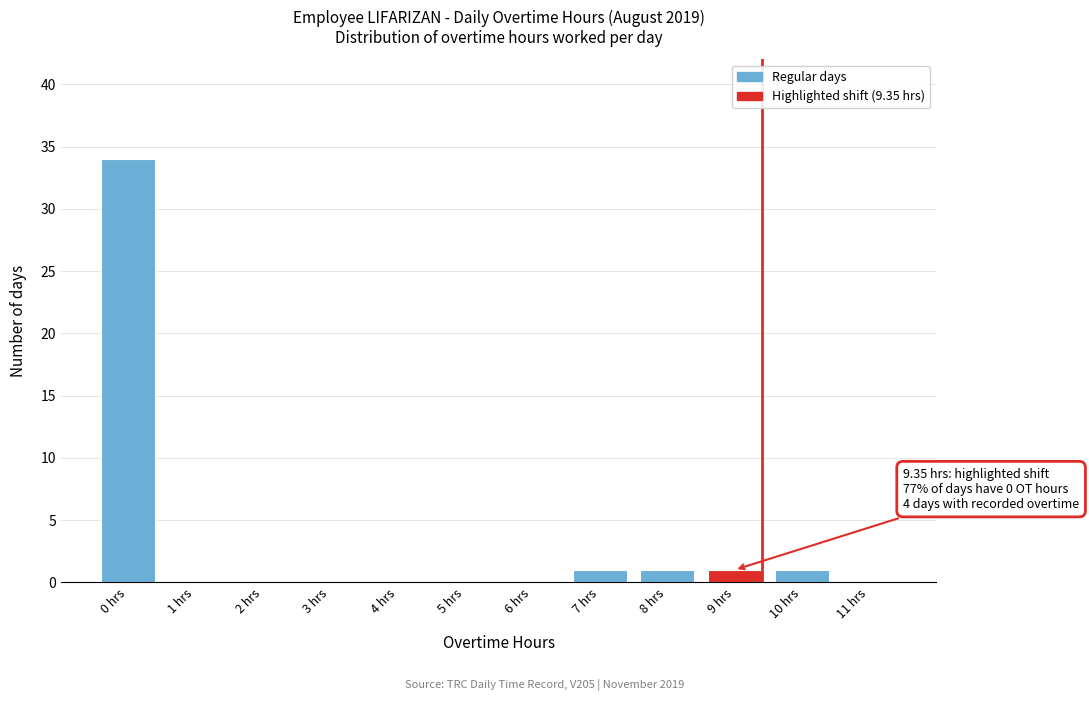

Reading right to left, what are all the values shown in this chart?

11 hrs=0	10 hrs=1	9 hrs=1	8 hrs=1	7 hrs=1	6 hrs=0	5 hrs=0	4 hrs=0	3 hrs=0	2 hrs=0	1 hrs=0	0 hrs=34